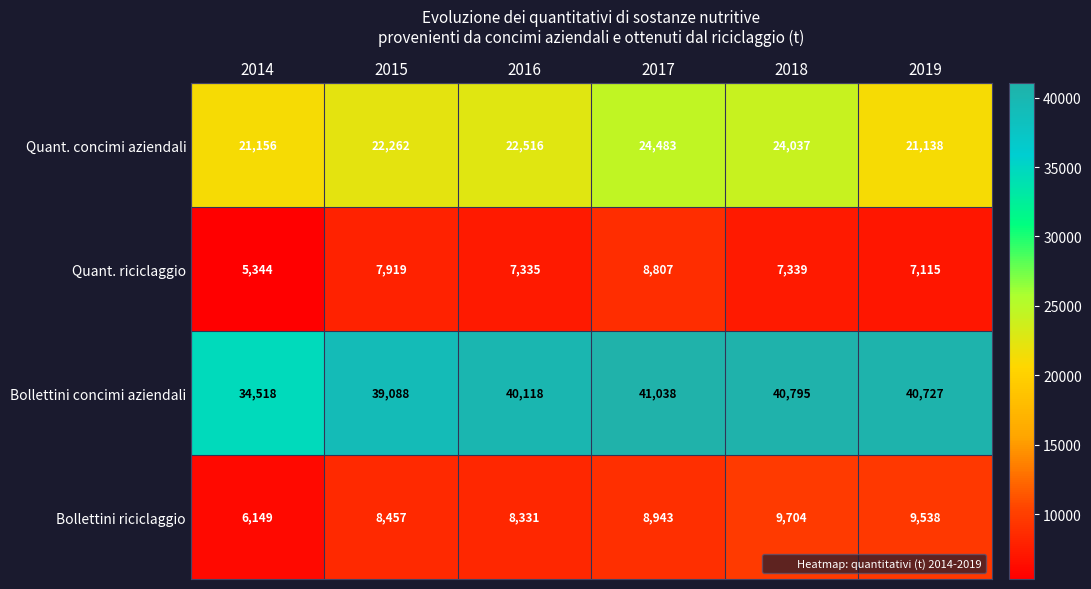

The value of Bollettini concimi aziendali at 2019 is 40727. True or false?

True